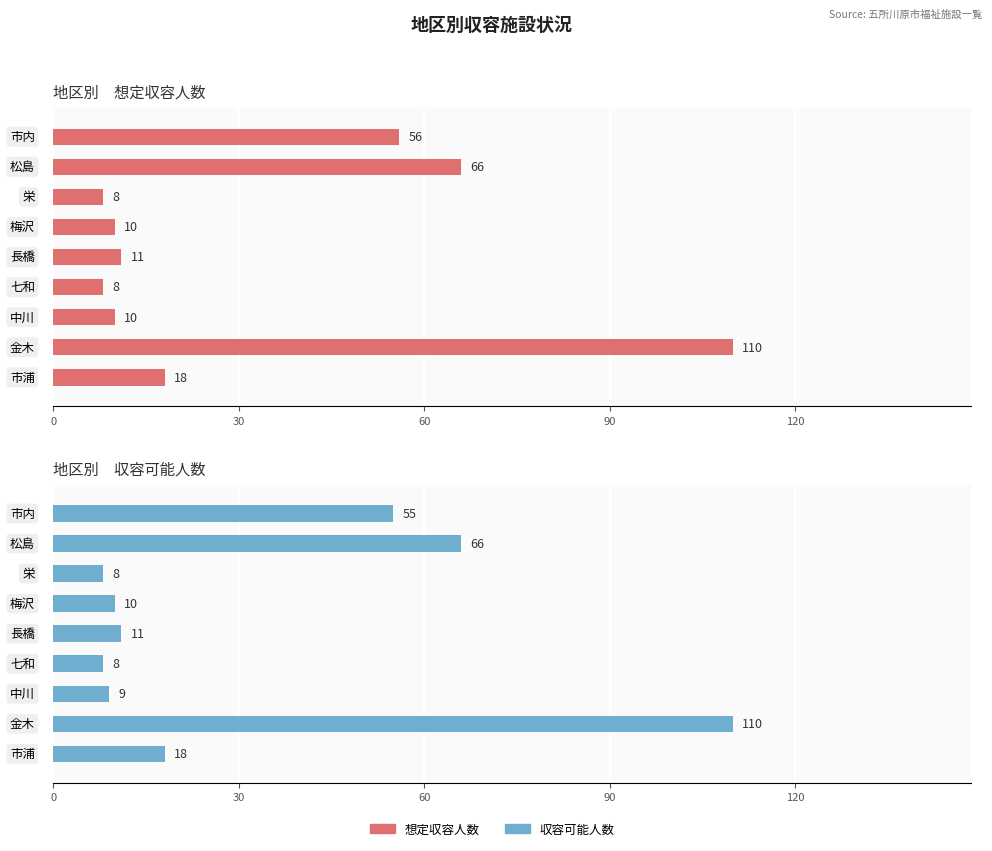

Reading right to left, transcribe all the data shown in this chart.

想定収容人数: 18	110	10	8	11	10	8	66	56
収容可能人数: 18	110	9	8	11	10	8	66	55